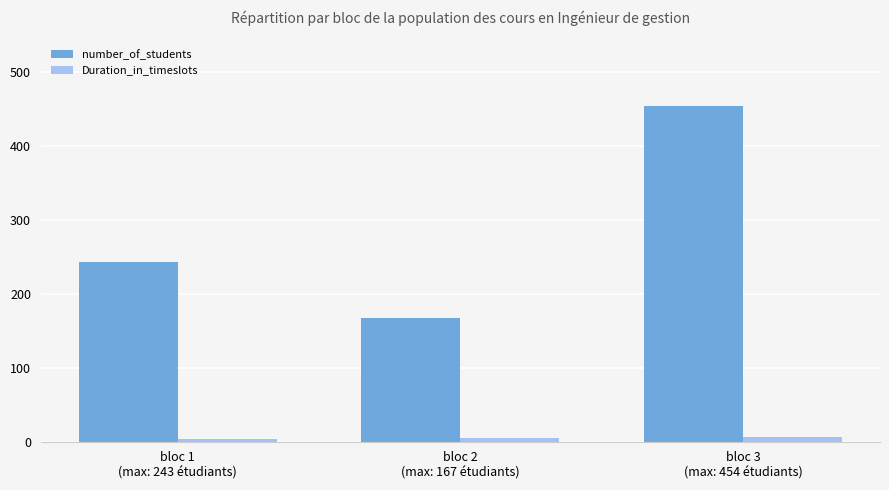

What is the difference between the maximum and second lowest values in the Duration_in_timeslots series?

1